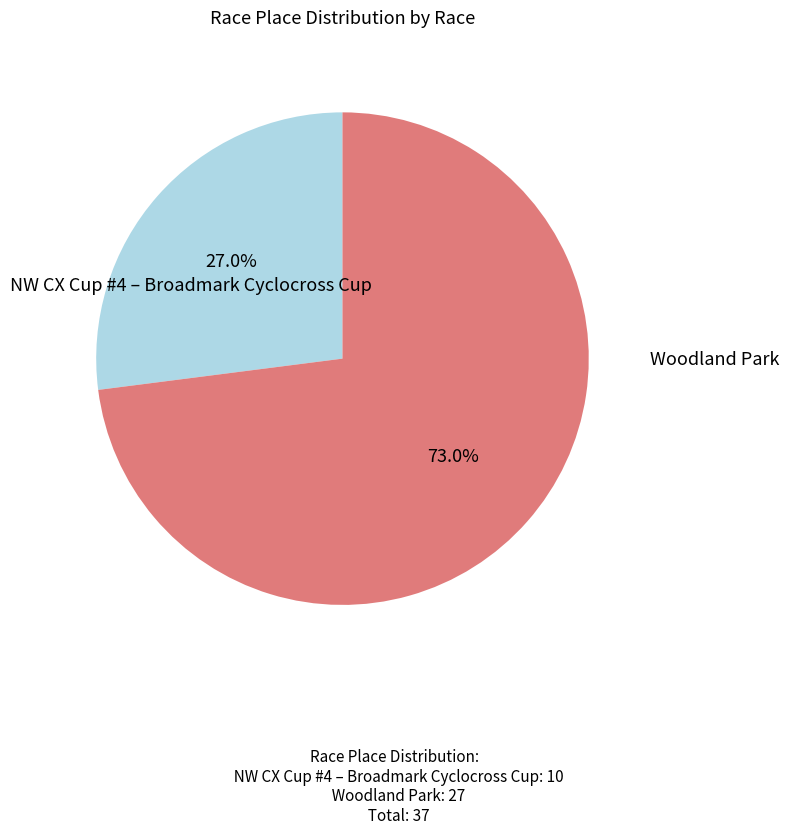

Is there a majority slice in this chart?

Yes